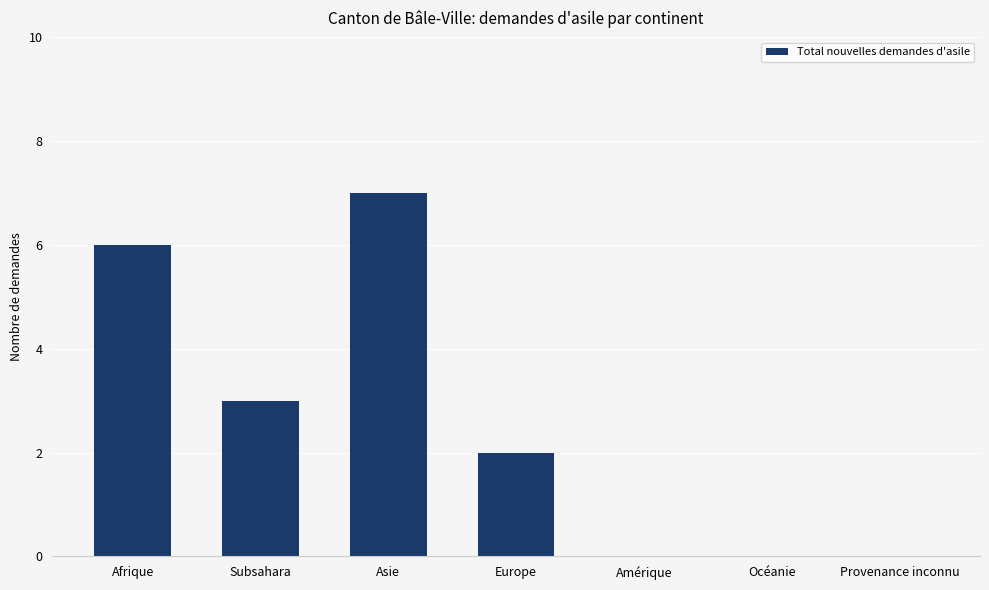

Between Provenance inconnu and Subsahara, which is larger?

Subsahara